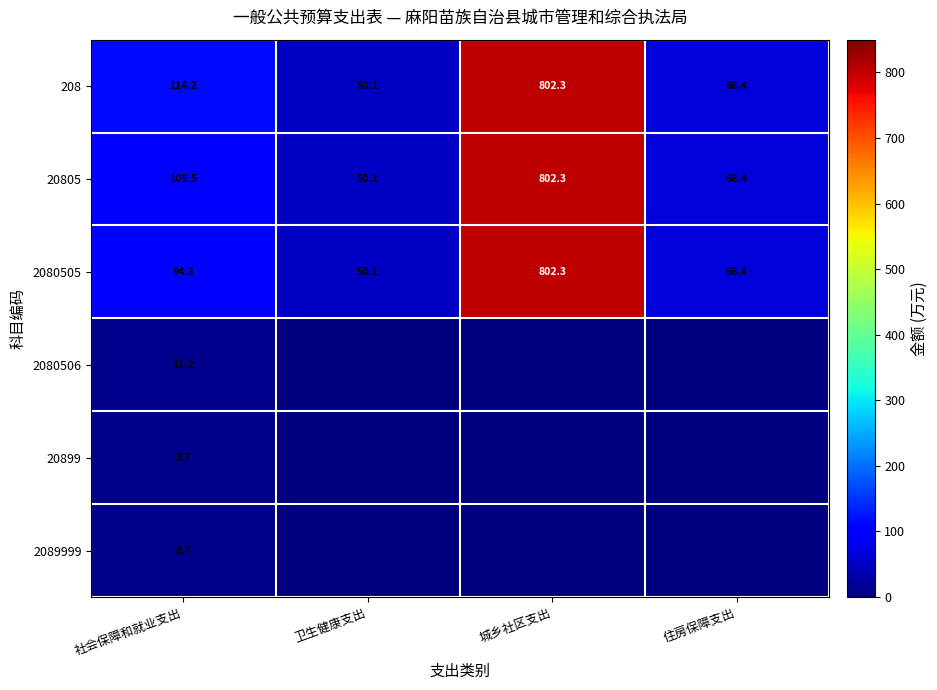

Rank the categories by 208 value from highest to lowest.

城乡社区支出, 社会保障和就业支出, 住房保障支出, 卫生健康支出